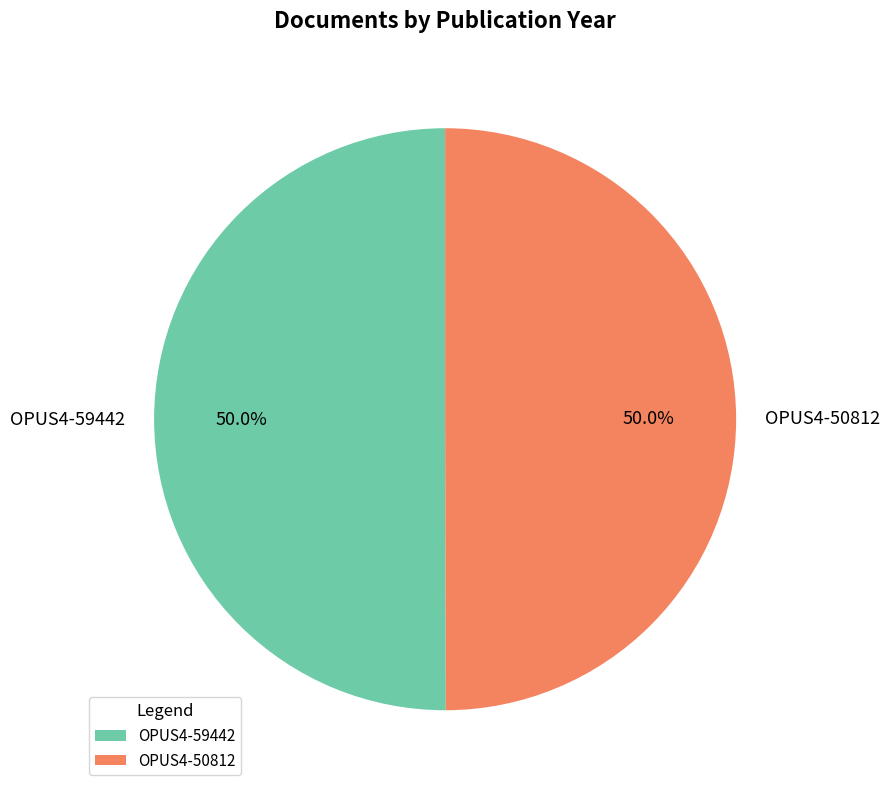

The OPUS4-50812 slice represents 43% of the pie. True or false?

False